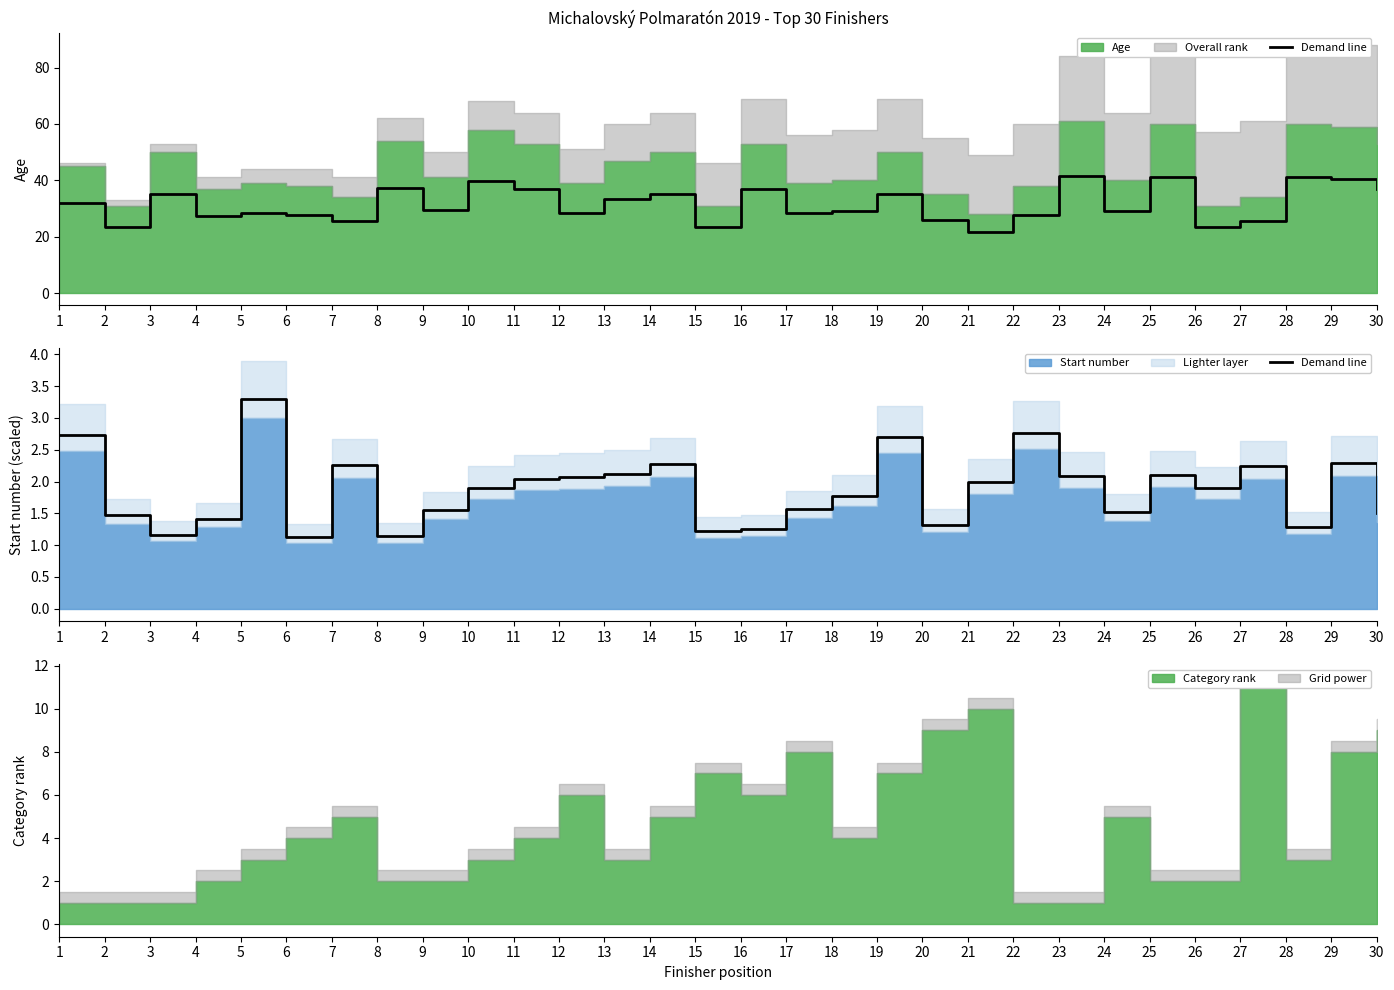

Approximately how many times larger is the value at 9 compared to 6?

1.4